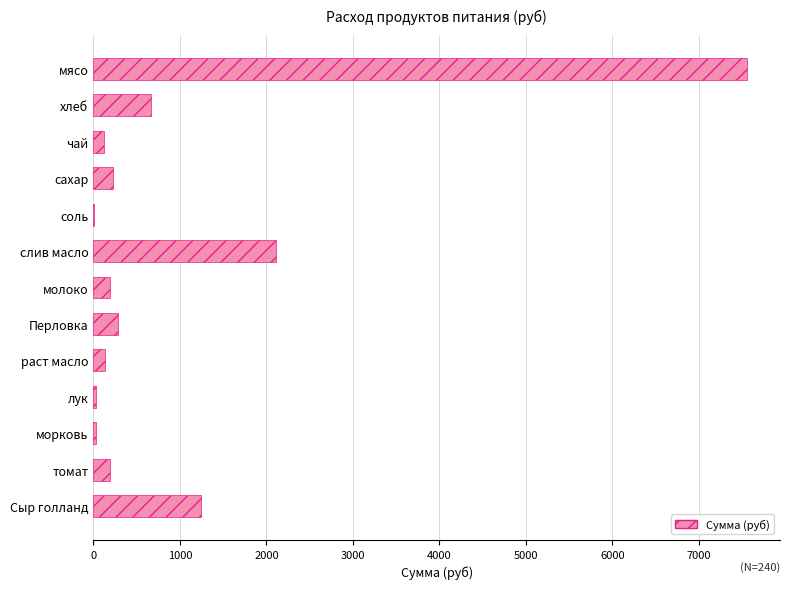

What is the average value?

985.6